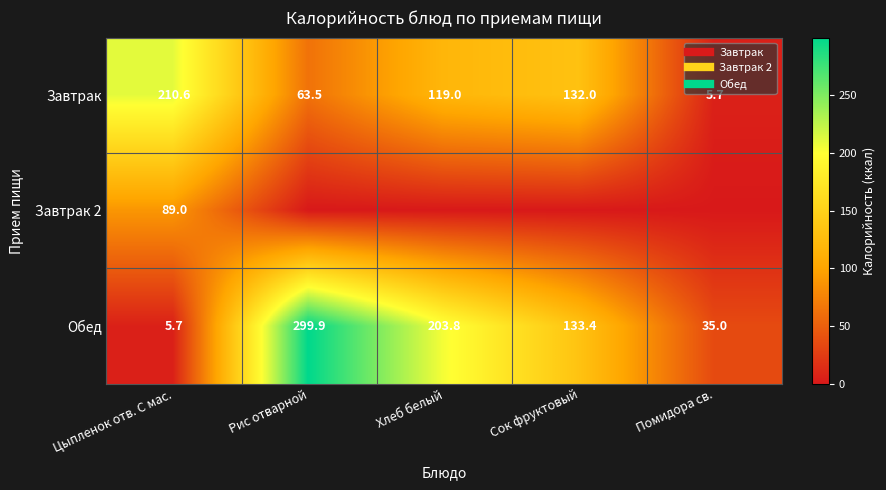

Which category has the lowest value across all series?

Рис отварной